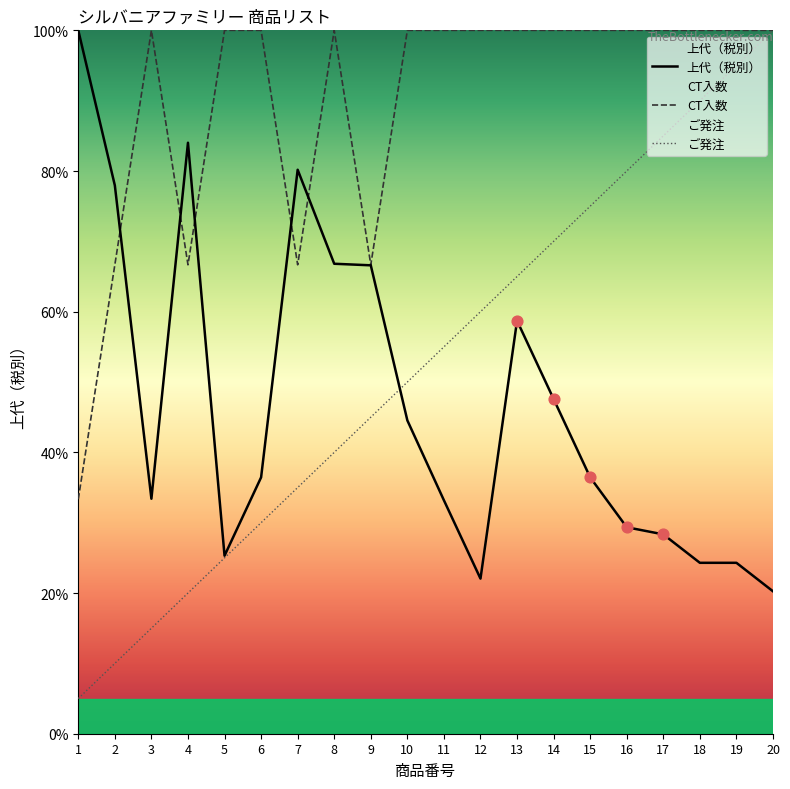

Is the value of CT入数 at 17 greater than the value of 上代（税別） at 6?

Yes